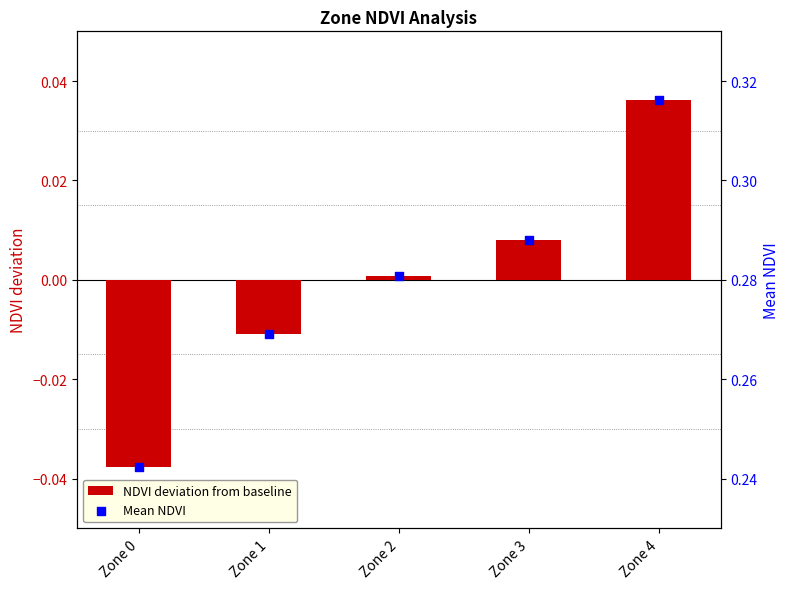

At which category is the sum across all series the highest?

Zone 4